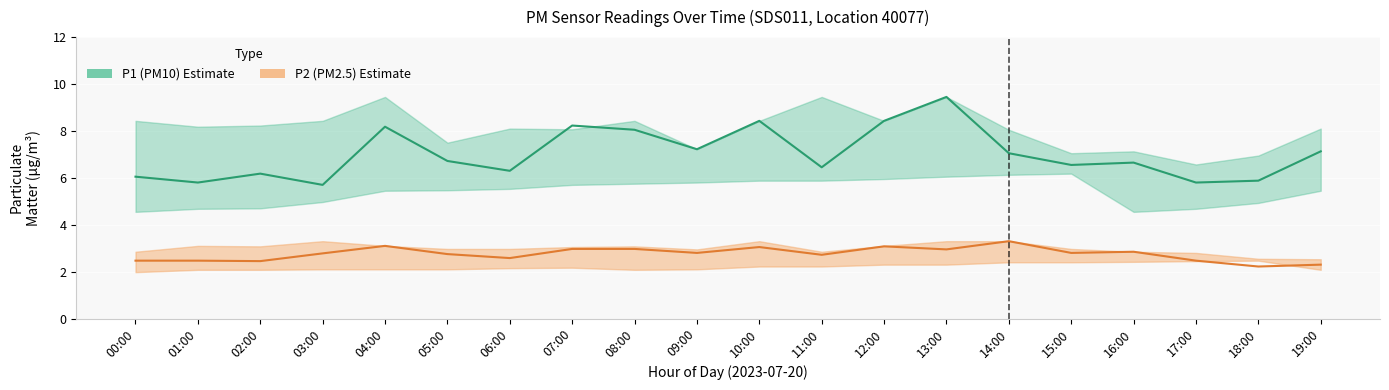

Reading left to right, list all the values displayed in this chart.

P1 (PM10): 00:00=6.0	01:00=5.8	02:00=6.2	03:00=5.7	04:00=8.2	05:00=6.7	06:00=6.3	07:00=8.2	08:00=8.1	09:00=7.2	10:00=8.4	11:00=6.5	12:00=8.4	13:00=9.4	14:00=7.0	15:00=6.5	16:00=6.7	17:00=5.8	18:00=5.9	19:00=7.1
P2 (PM2.5): 00:00=2.5	01:00=2.5	02:00=2.5	03:00=2.8	04:00=3.1	05:00=2.8	06:00=2.6	07:00=3.0	08:00=3.0	09:00=2.8	10:00=3.0	11:00=2.7	12:00=3.1	13:00=3.0	14:00=3.3	15:00=2.8	16:00=2.9	17:00=2.5	18:00=2.2	19:00=2.3